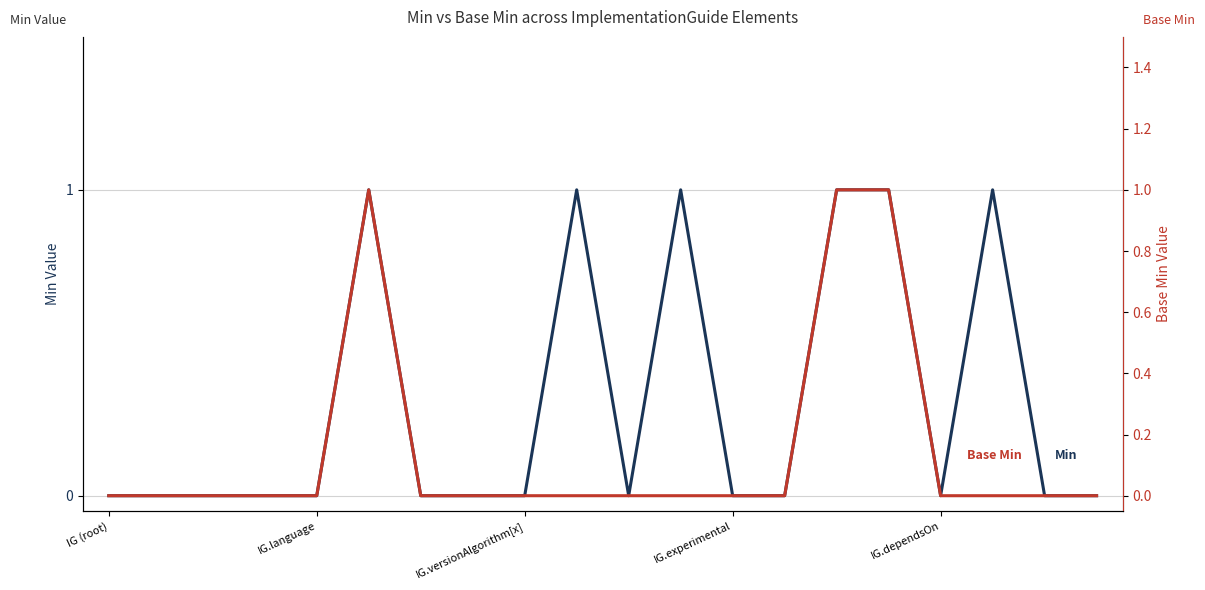

List the labels in order of Min value, largest first.

5, 9, 11, 14, 15, 17, IG (root), IG.language, IG.versionAlgorithm[x], IG.experimental, IG.dependsOn, 6, 7, 8, 10, 12, 13, 16, 18, 19